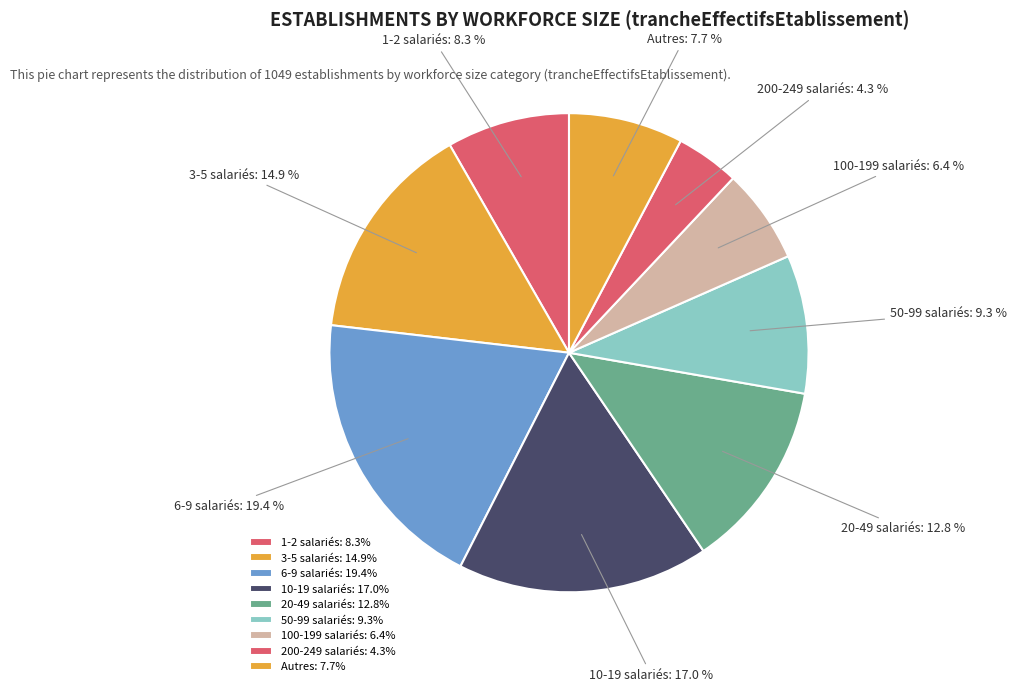

Count the number of slices in the pie.

9